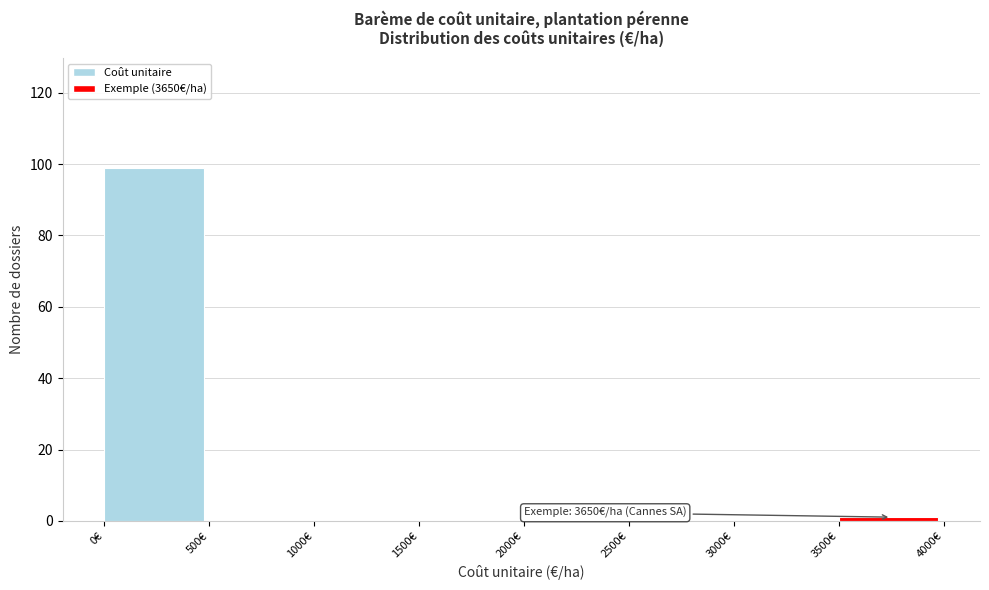

Over which range of the x-axis is the bar tallest?

0 to 500